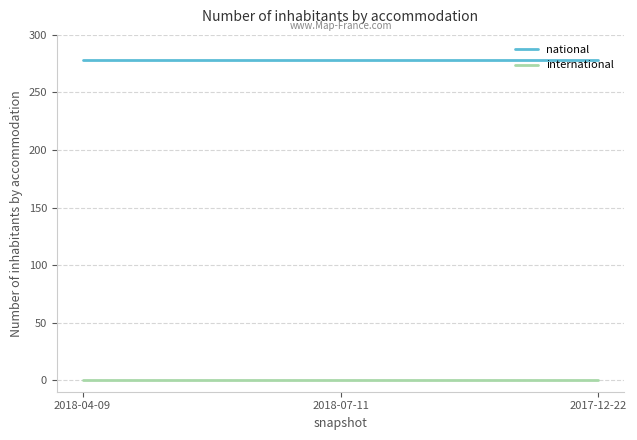

Which series has the largest total across all categories?

national